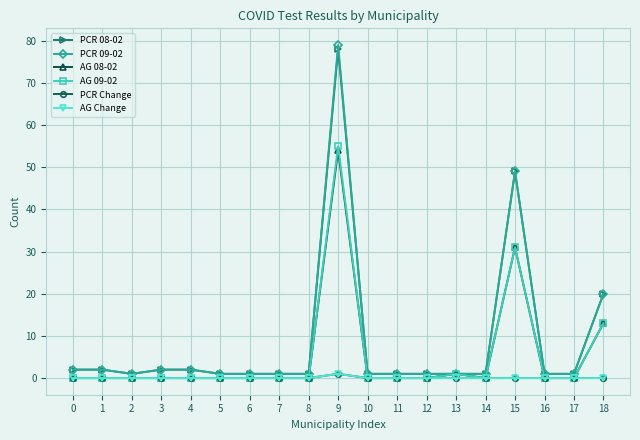

Reading right to left, what are all the values shown in this chart?

PCR 08-02: 20	1	1	49	1	1	1	1	1	78	1	1	1	1	2	2	1	2	2
PCR 09-02: 20	1	1	49	1	1	1	1	1	79	1	1	1	1	2	2	1	2	2
AG 08-02: 13	0	0	31	0	1	0	0	0	54	0	0	0	0	0	0	0	0	0
AG 09-02: 13	0	0	31	0	1	0	0	0	55	0	0	0	0	0	0	0	0	0
PCR Change: 0	0	0	0	0	0	0	0	0	1	0	0	0	0	0	0	0	0	0
AG Change: 0	0	0	0	0	0	0	0	0	1	0	0	0	0	0	0	0	0	0